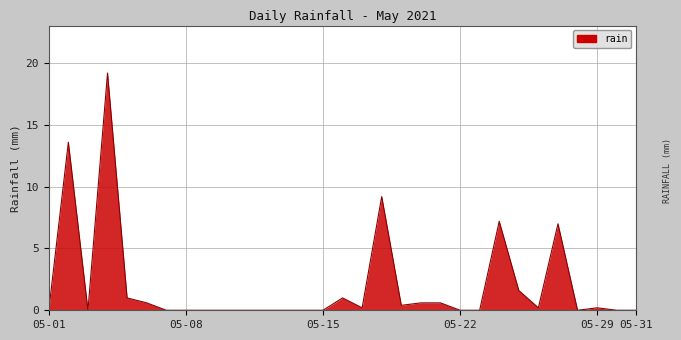

What is the difference between the maximum and minimum values?

19.2